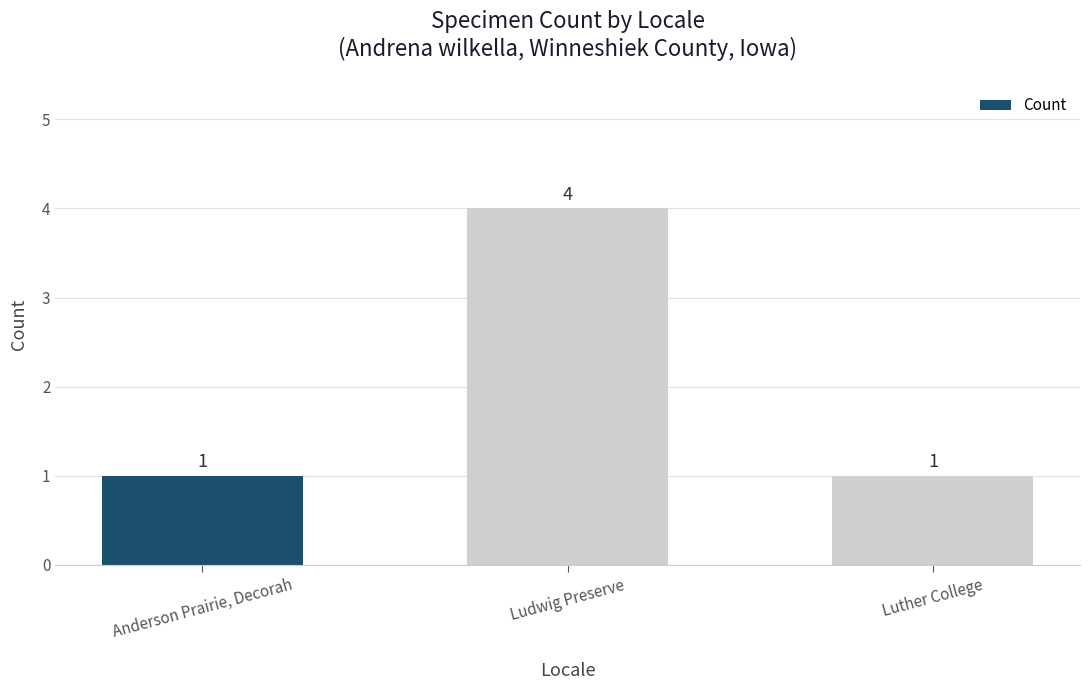

At which category does the chart reach its peak across all series?

Ludwig Preserve